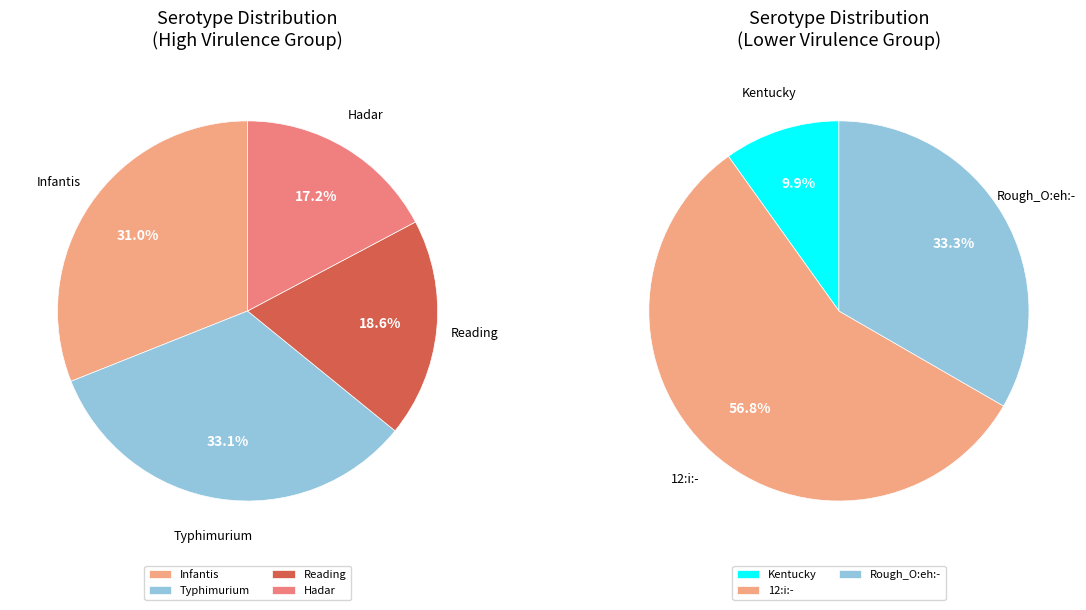

How many slices are in this pie chart?

7